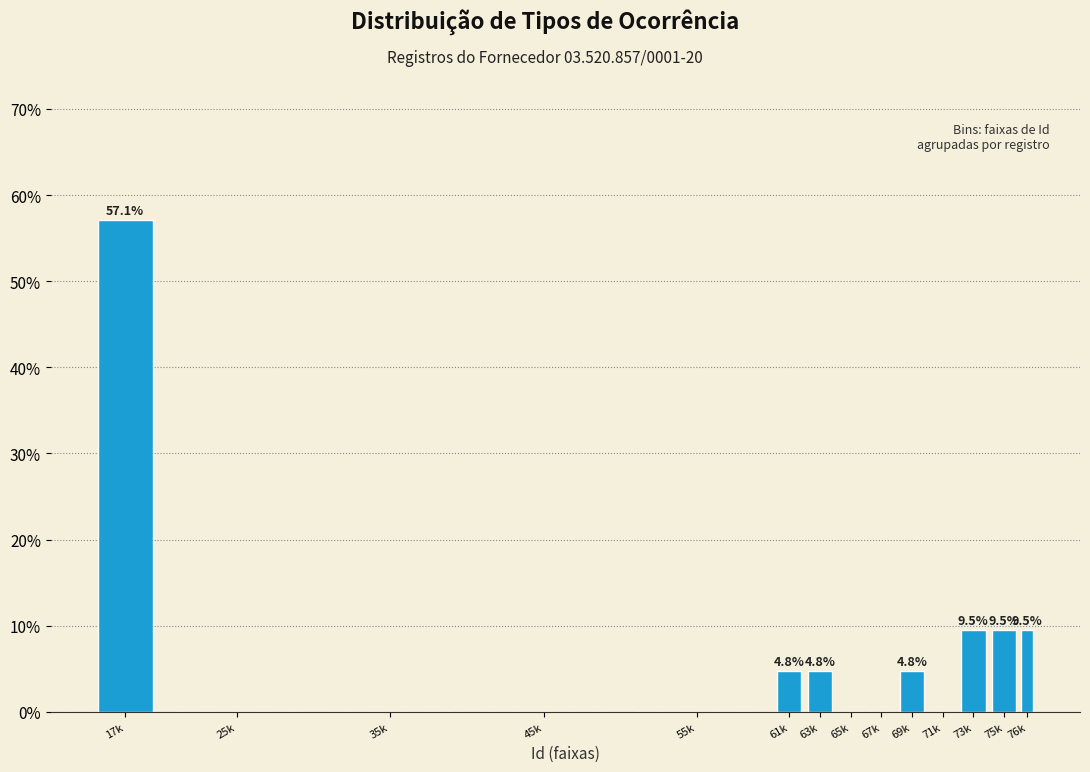

Reading left to right, transcribe all the data shown in this chart.

17k=57.1	25k=0.0	35k=0.0	45k=0.0	55k=0.0	61k=4.8	63k=4.8	65k=0.0	67k=0.0	69k=4.8	71k=0.0	73k=9.5	75k=9.5	76k=9.5